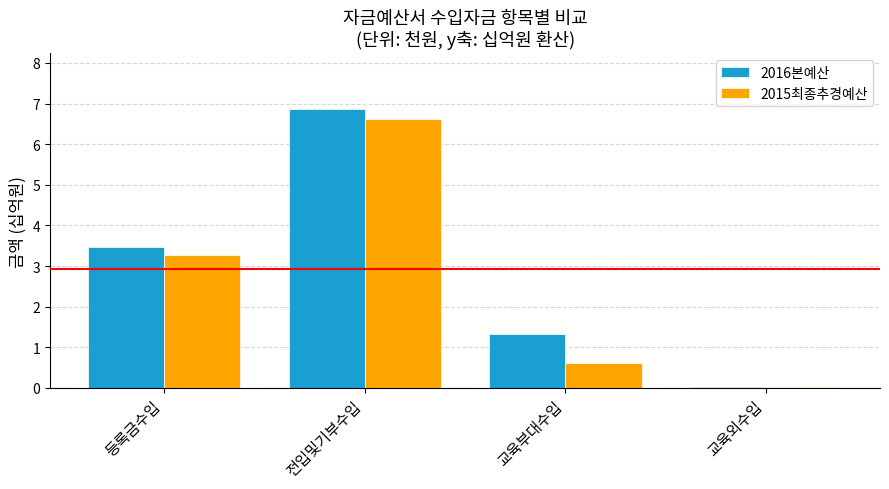

Which series changed the most between 등록금수입 and 교육부대수입?

2015최종추경예산